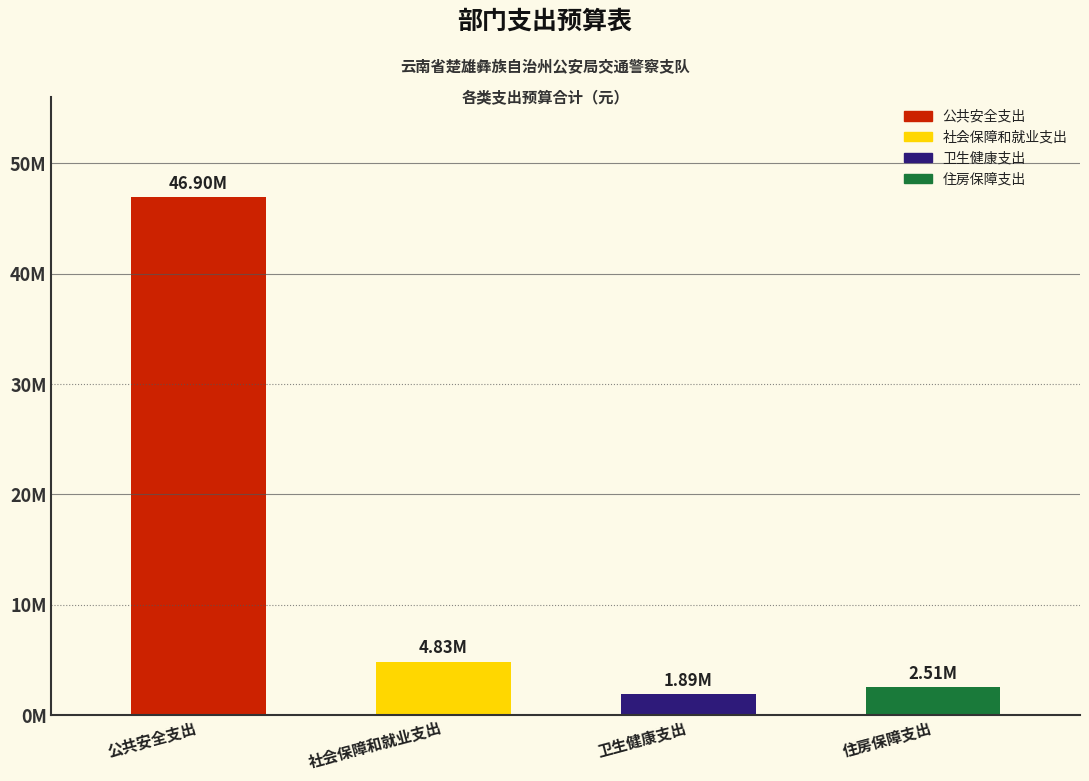

How many data points are less than 4831802?

2